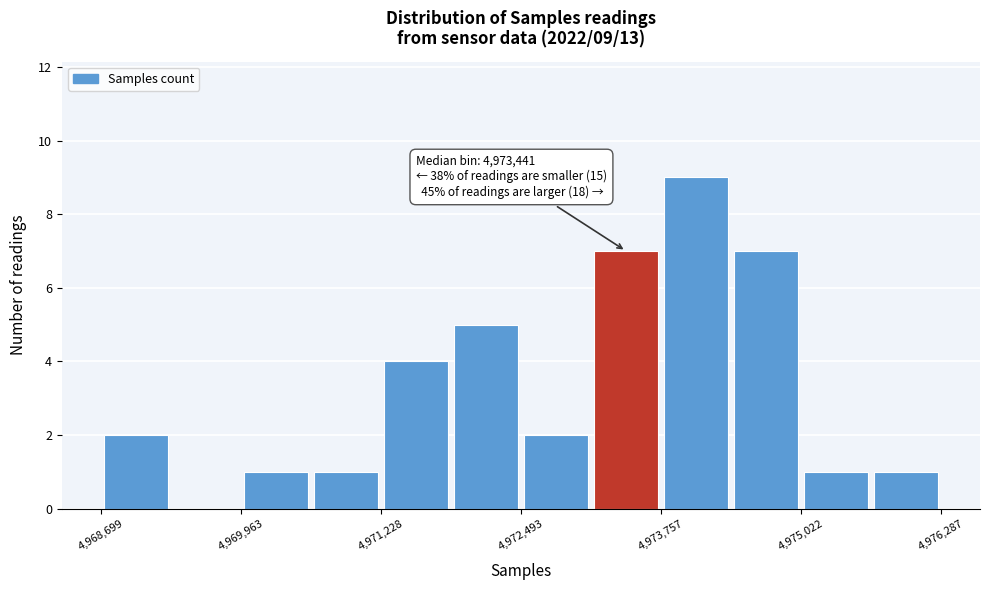

Read against the x-axis, roughly where is the centre of the tallest bar?

4974000